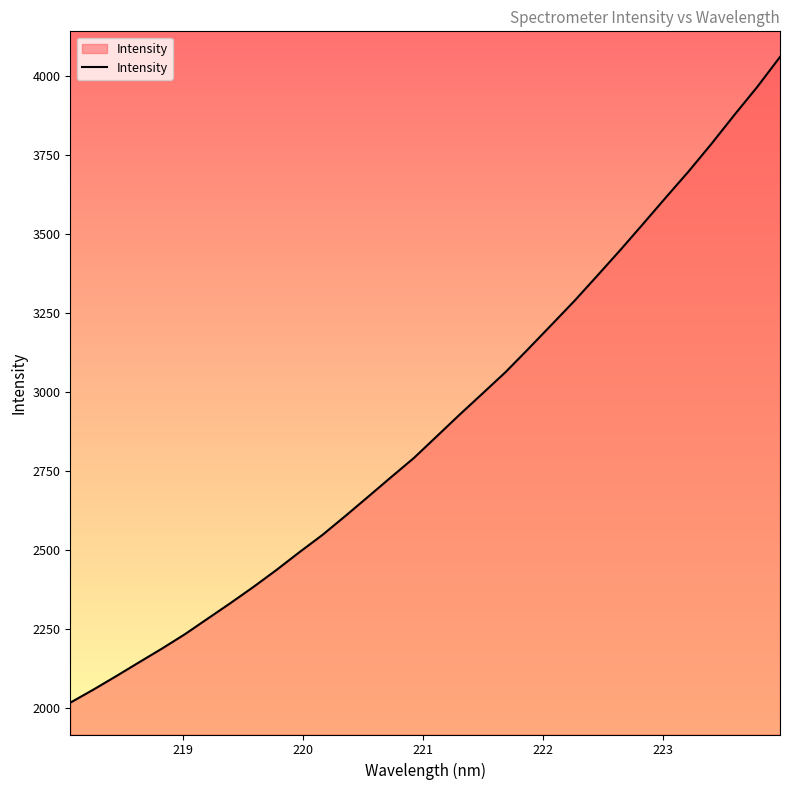

What is the difference between the maximum and minimum values?

2043.9